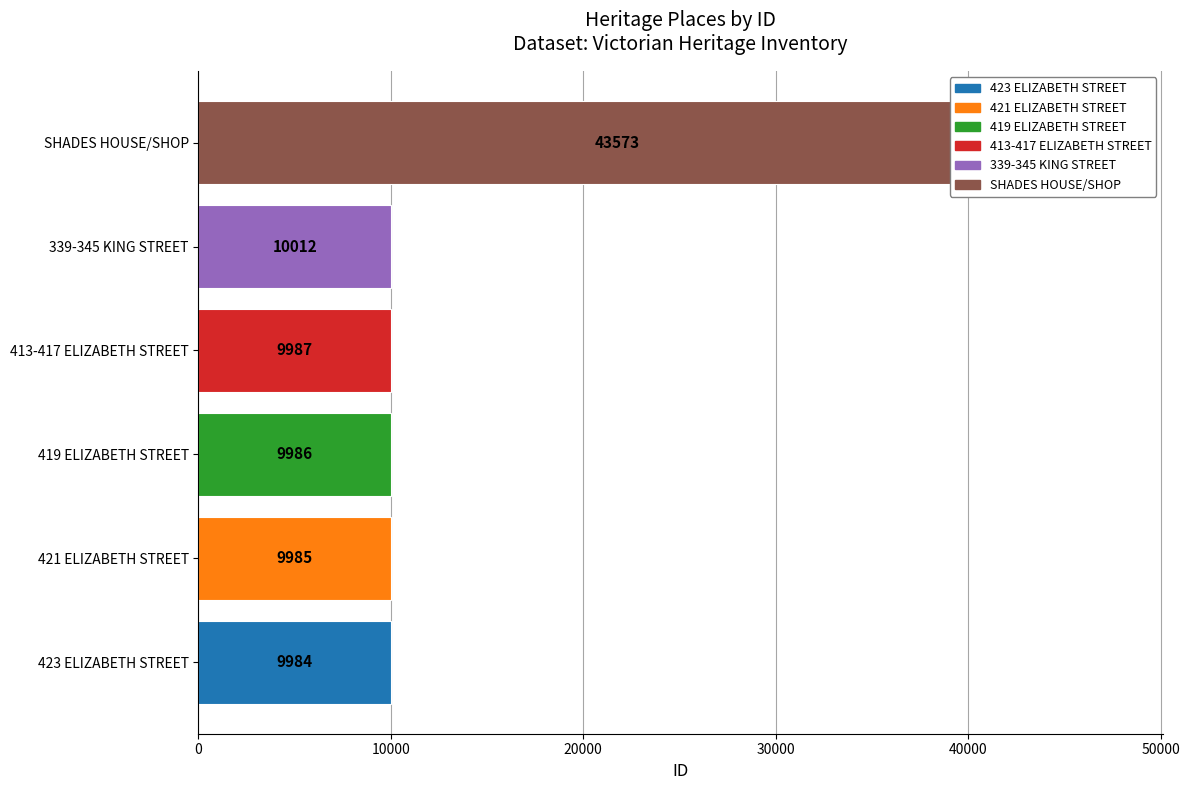

How many categories are shown in the chart?

6